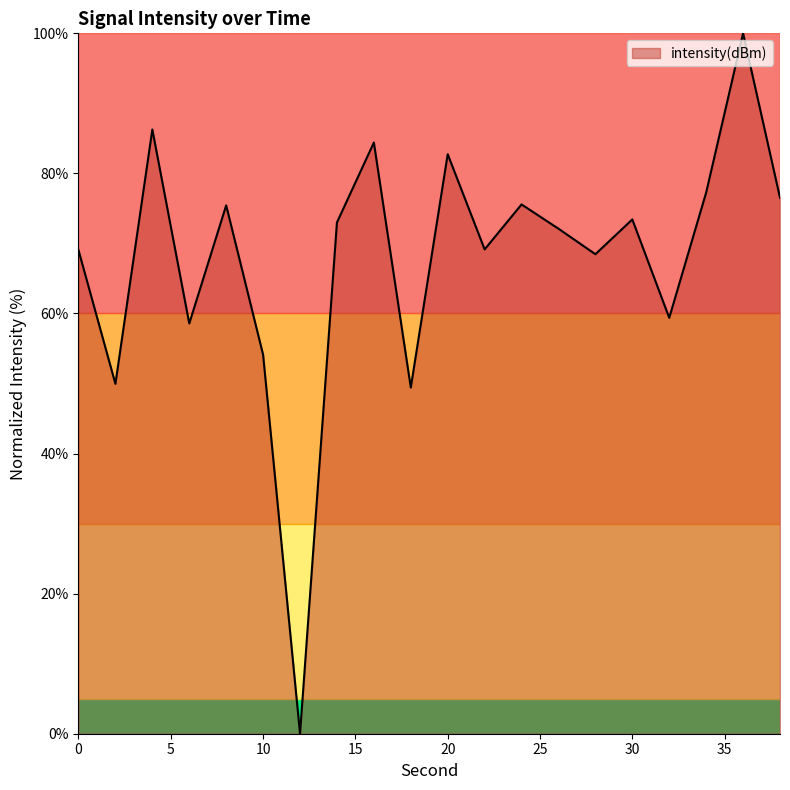

How many points are higher than both their immediate neighbors (excluding endpoints)?

7